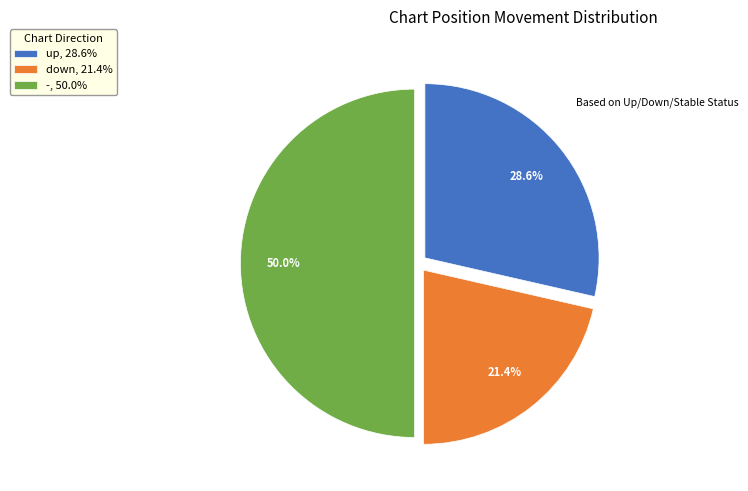

How many segments does this pie chart have?

3